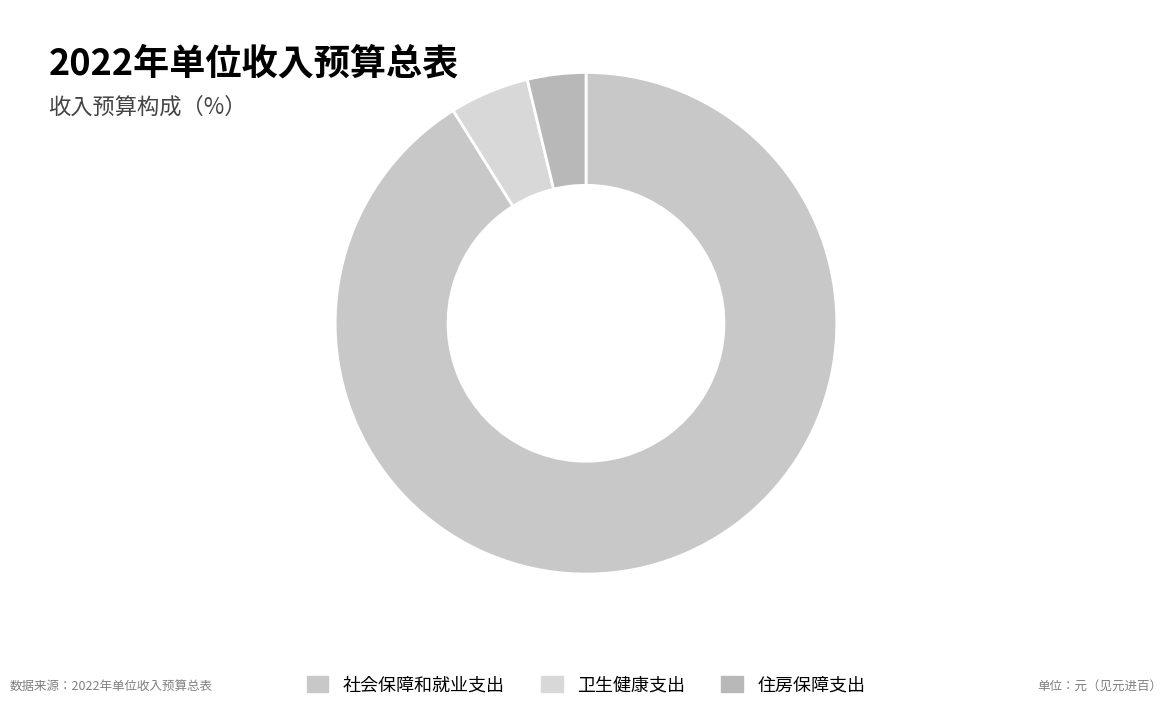

Is there any slice that represents more than half of the pie?

Yes